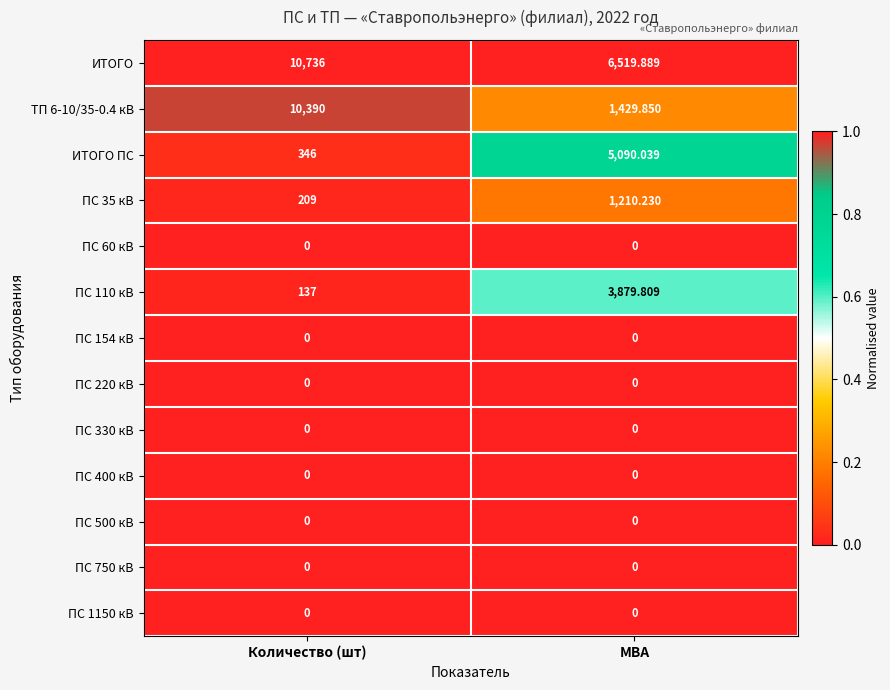

Is the value of ТП 6-10/35-0.4 кВ at МВА greater than the value of ПС 500 кВ at МВА?

Yes